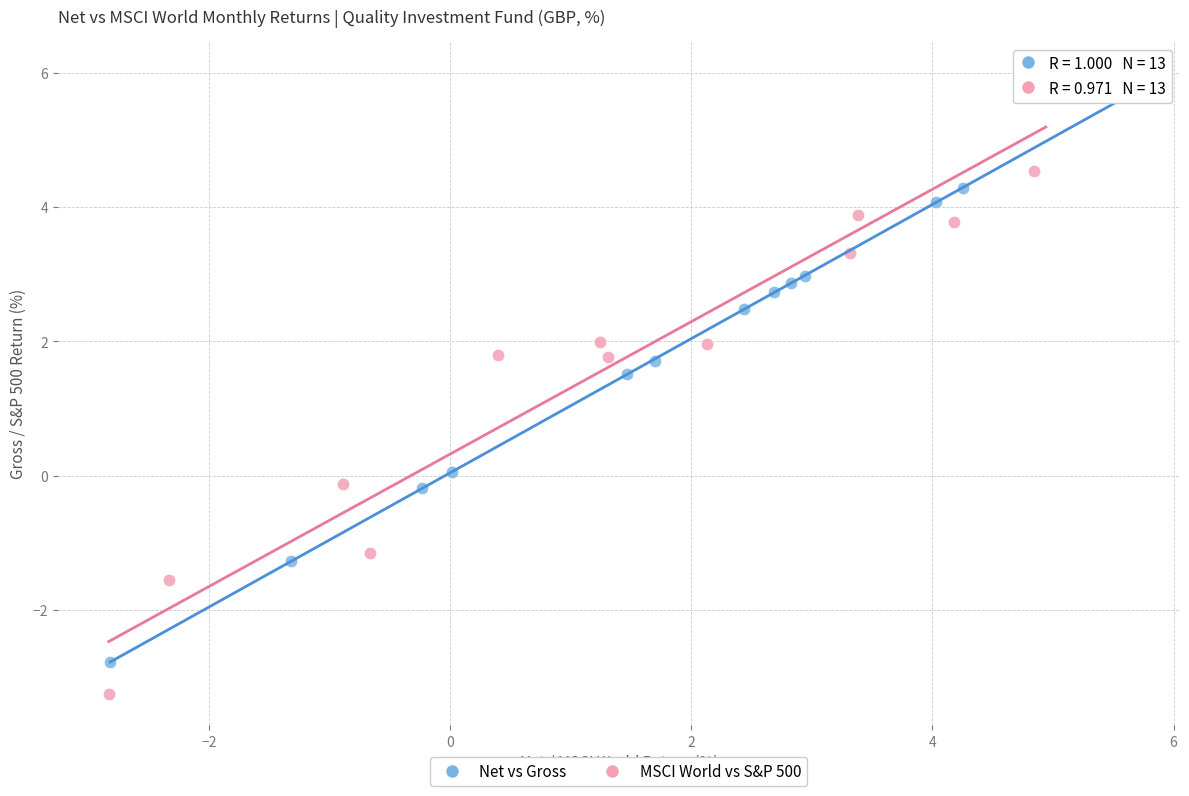

What are all the series names shown in the legend?

Net vs Gross, MSCI World vs S&P 500